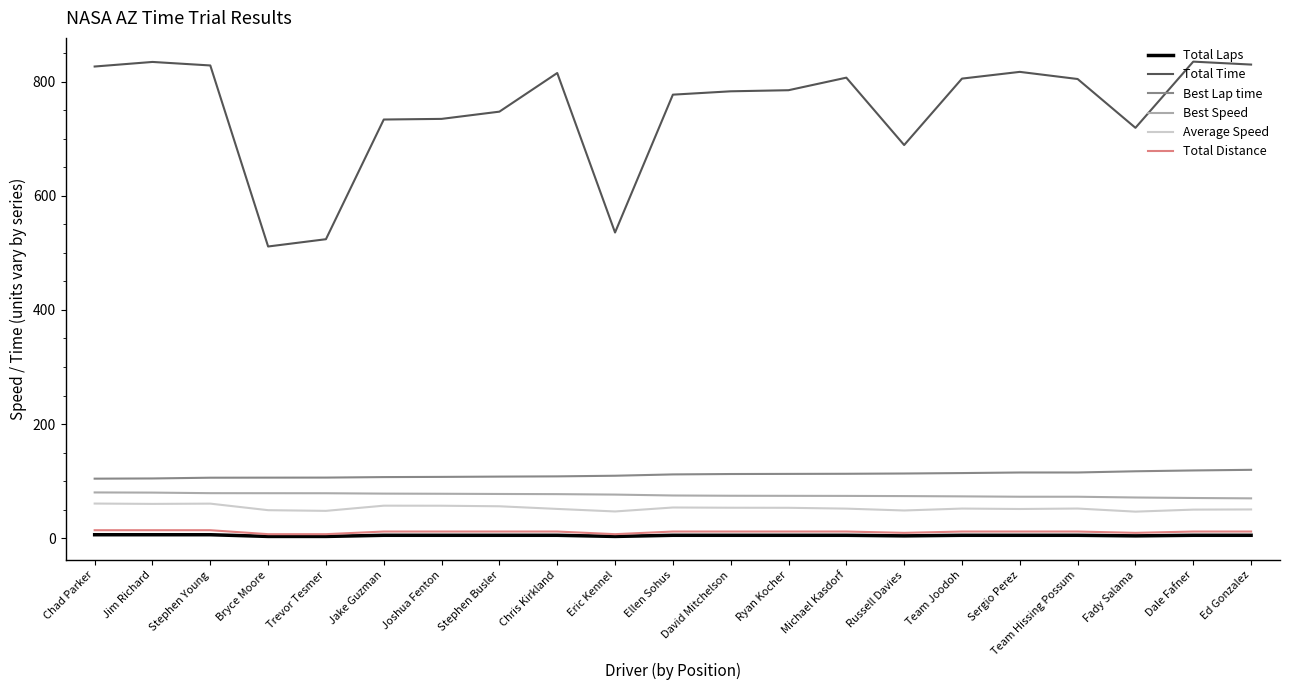

What is the average value of the Best Speed series?

75.4